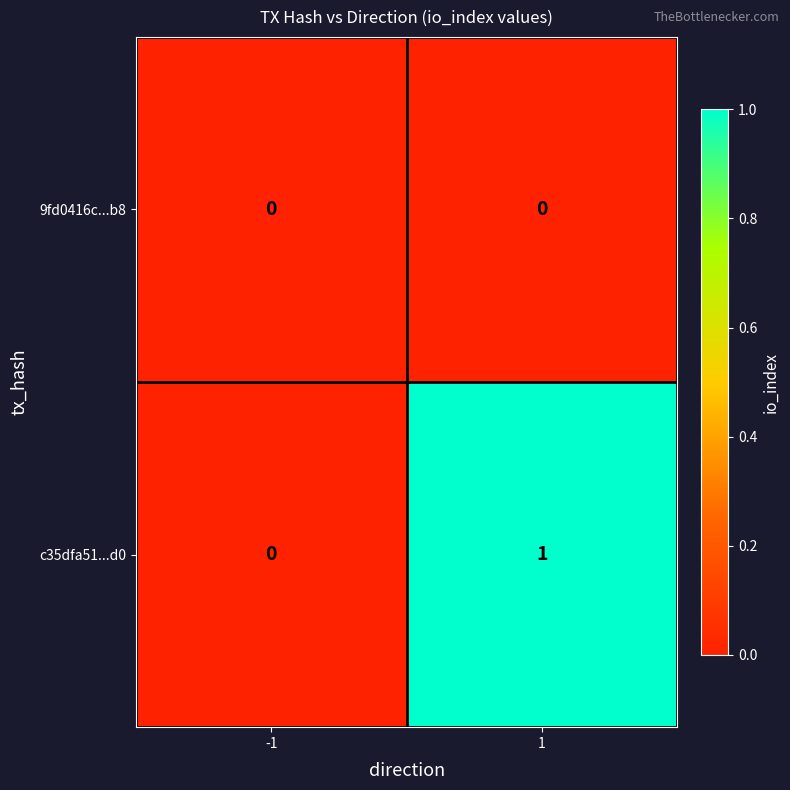

Is it true that 9fd0416c...b8 equals 0 at 1?

True